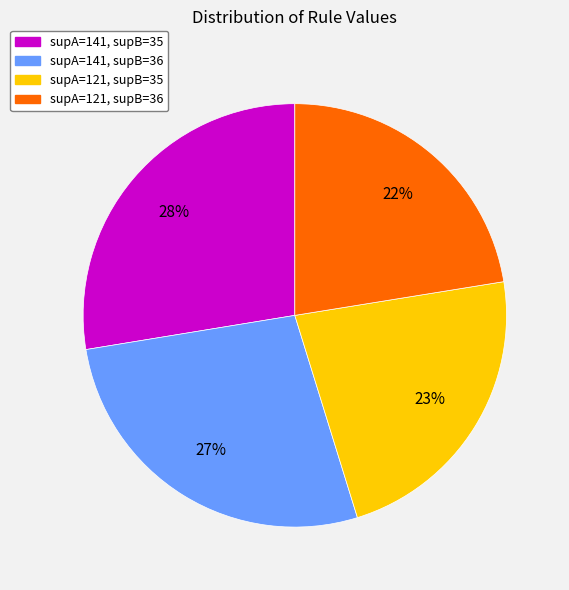

Between supA=121, supB=36 and supA=141, supB=35, which is larger?

supA=141, supB=35